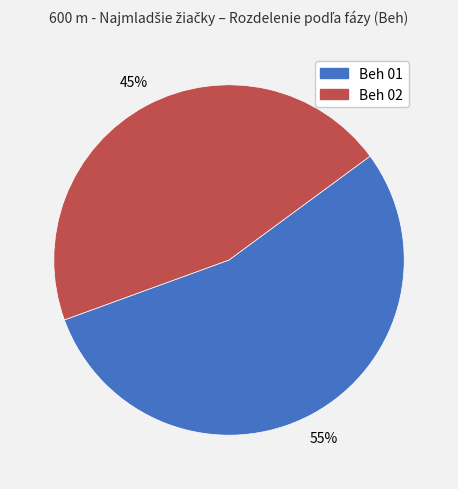

What percentage is the Beh 01 slice, to the nearest percent?

55%